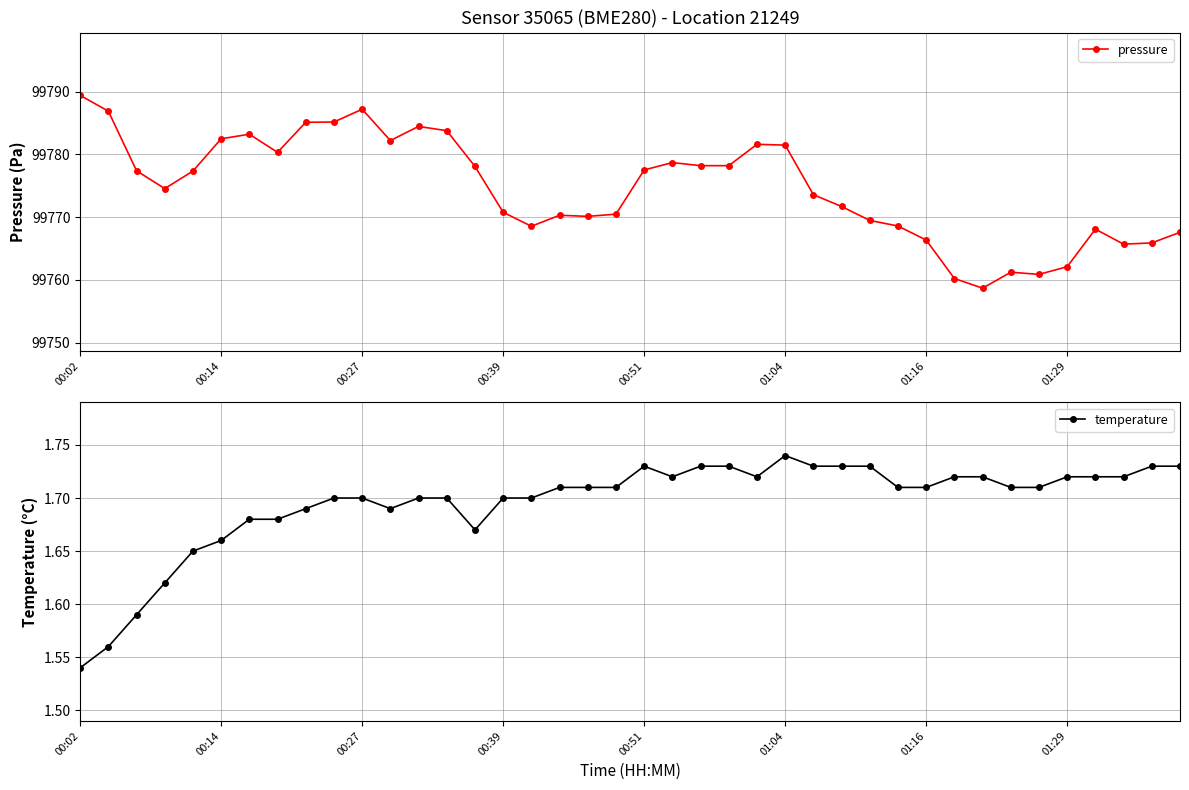

True or false: pressure and temperature cross at least once.

False